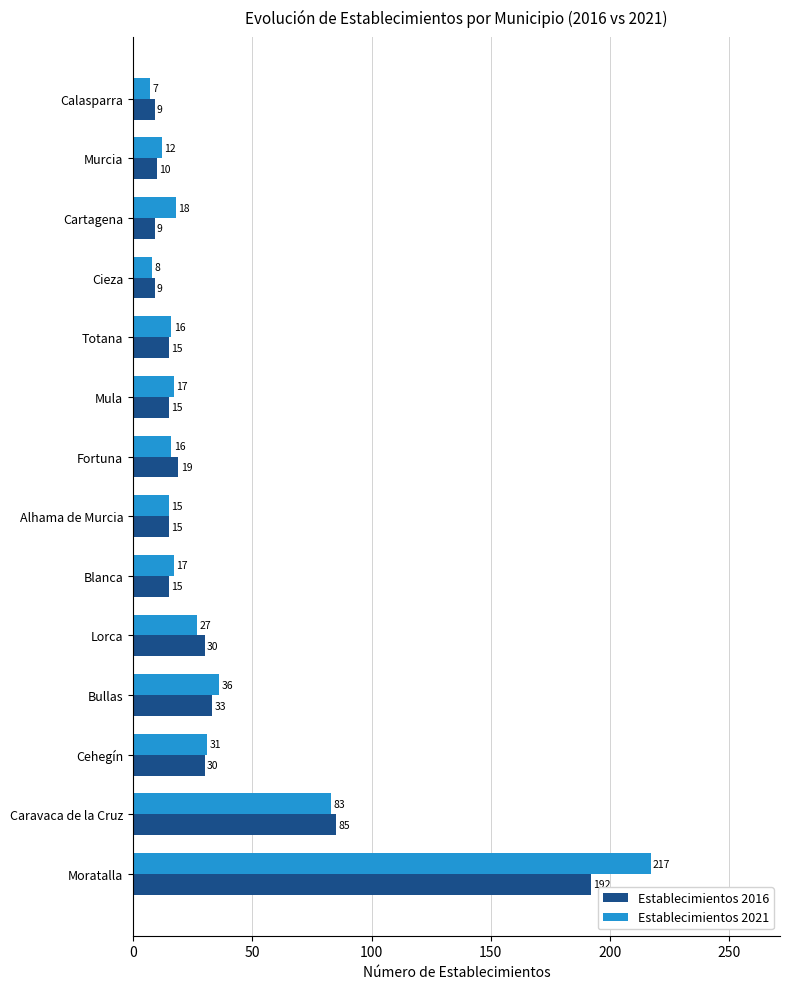

Between Moratalla and Bullas, which series saw the biggest shift?

Establecimientos 2021